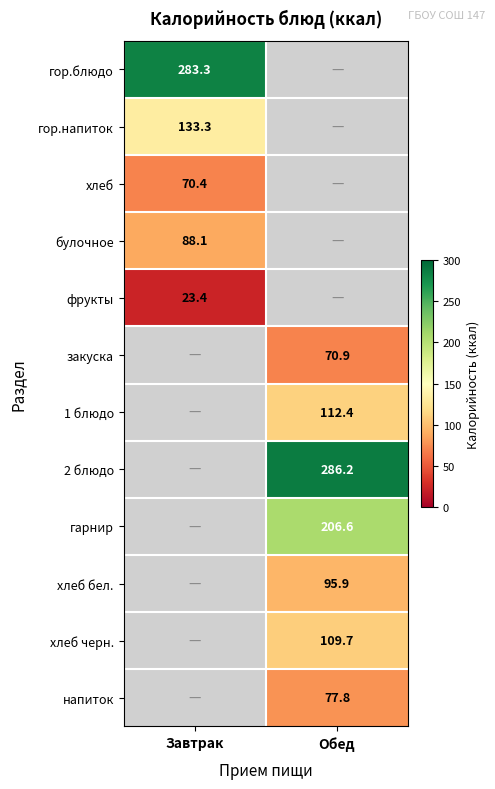

How many data points does each series have?

2